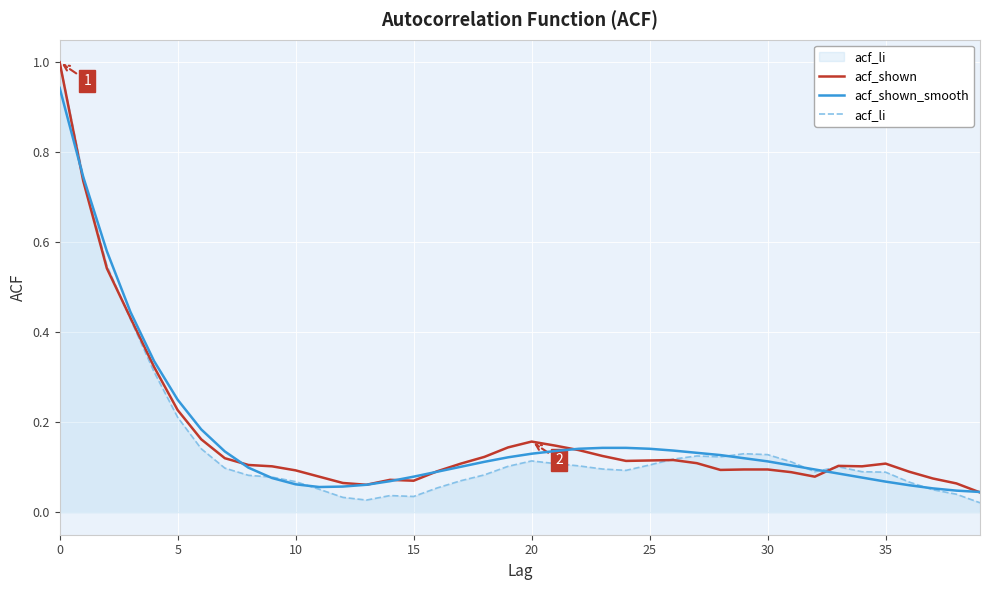

In acf_li, how many points are lower than both neighbors (excluding endpoints)?

5